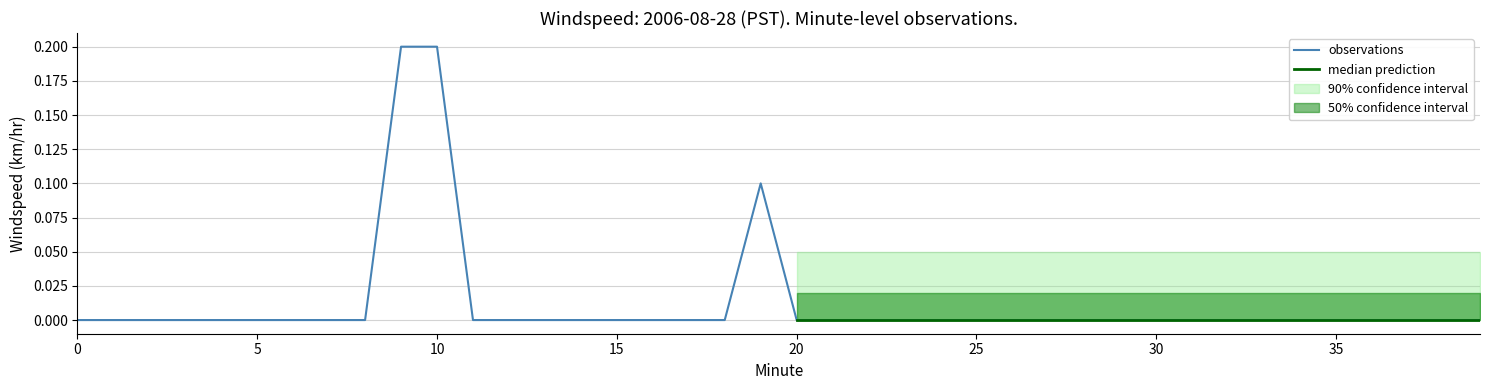

True or false: median_prediction and ci90_lower intersect in this chart.

False